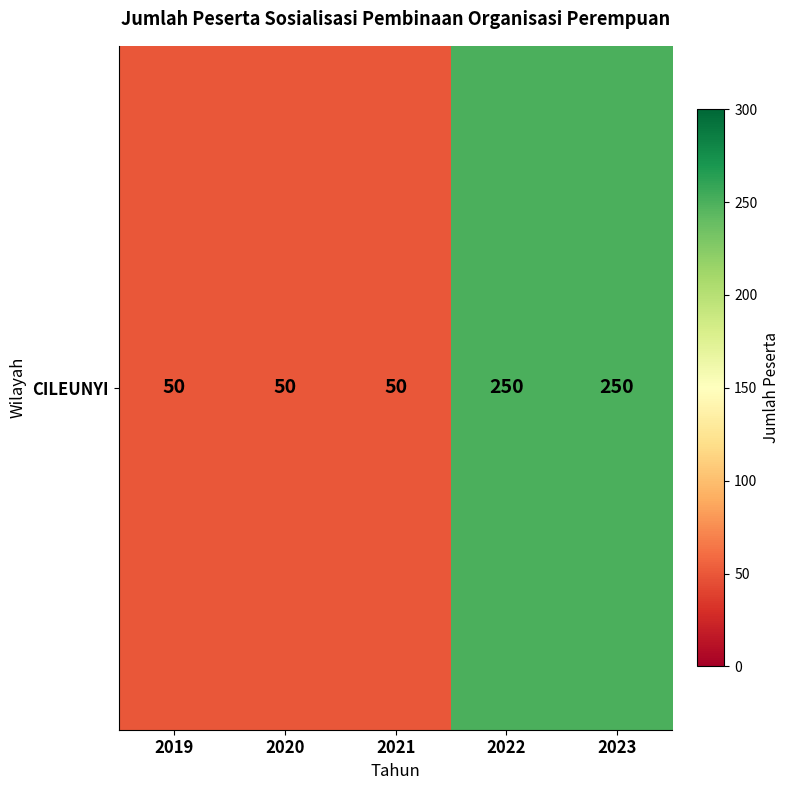

Reading right to left, transcribe all the data shown in this chart.

250	250	50	50	50